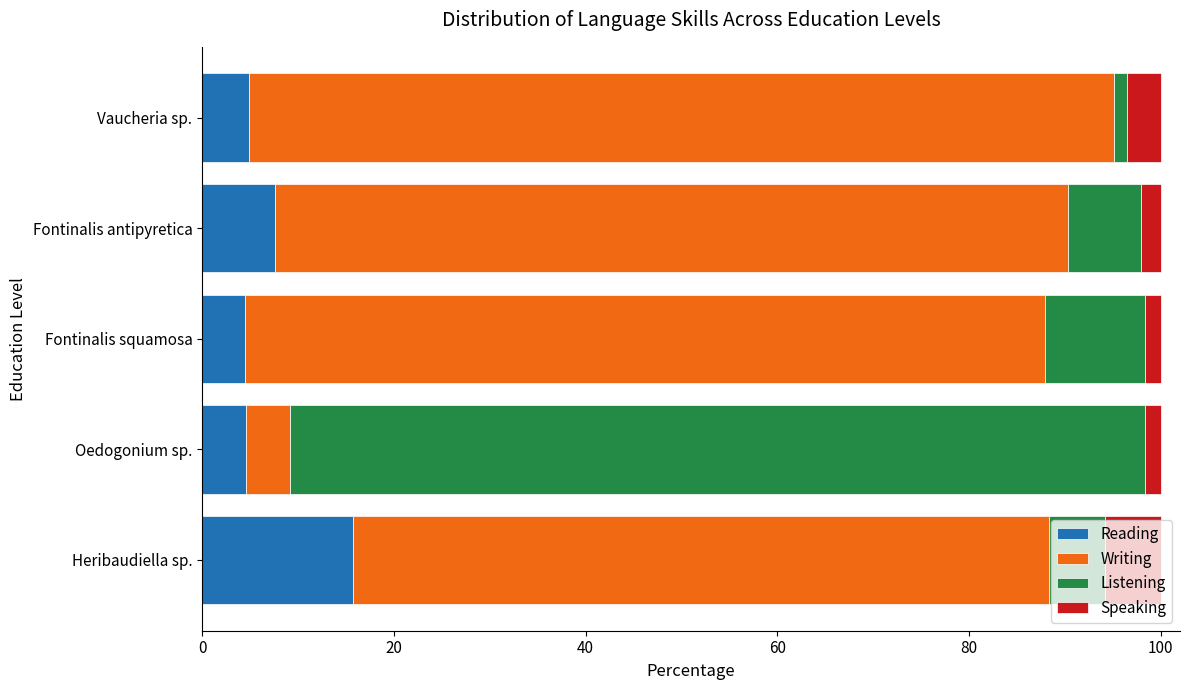

What is the total value across all series at Heribaudiella sp.?

100.0